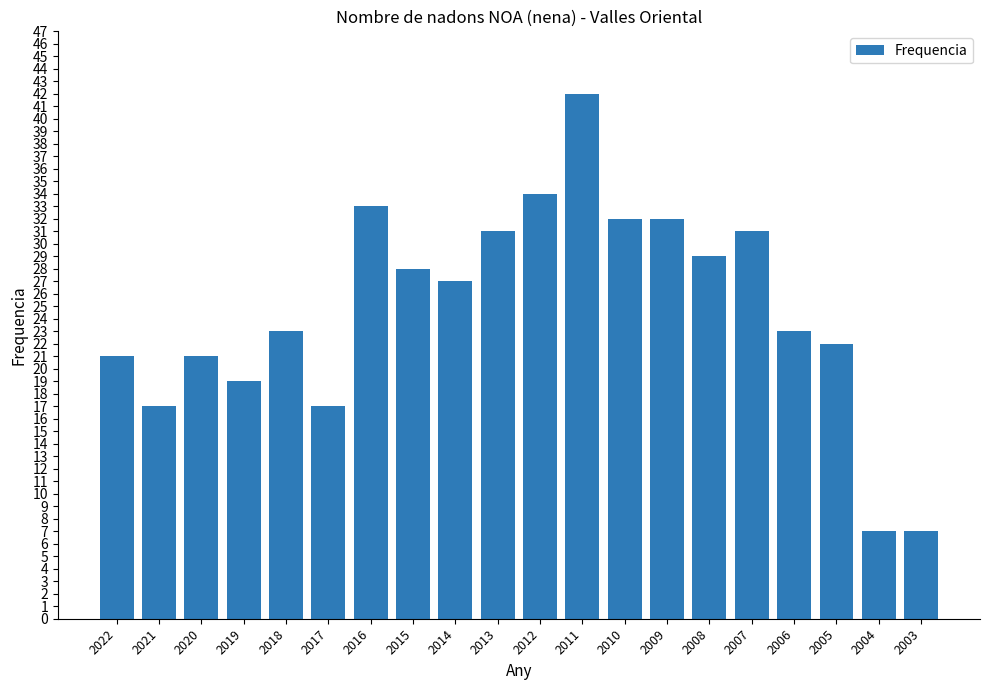

The chart shows a value of 29 at 2008. True or false?

True